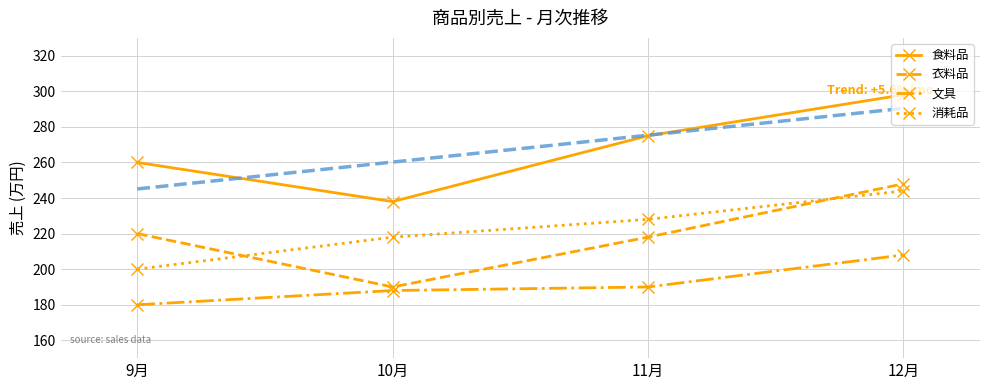

Which series changed the most between 9月 and 12月?

消耗品